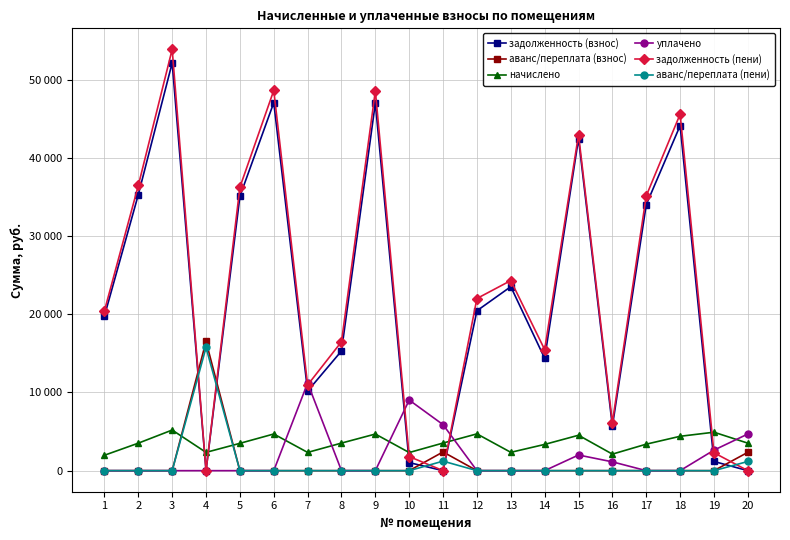

At which label is задолженность (пени) closest to 26939?

13